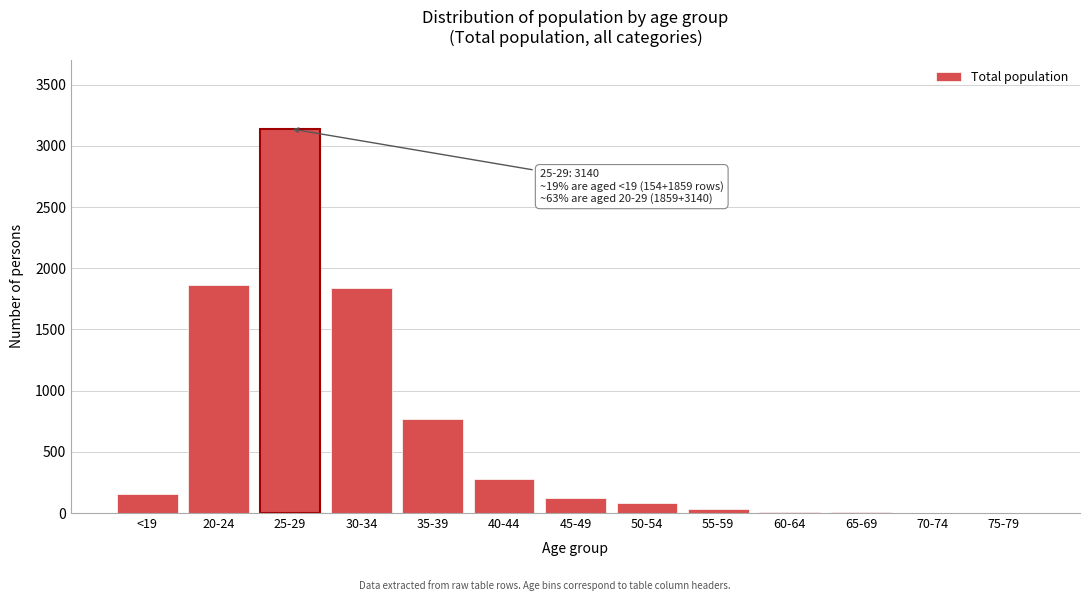

Which label corresponds to the largest value in the chart?

25-29